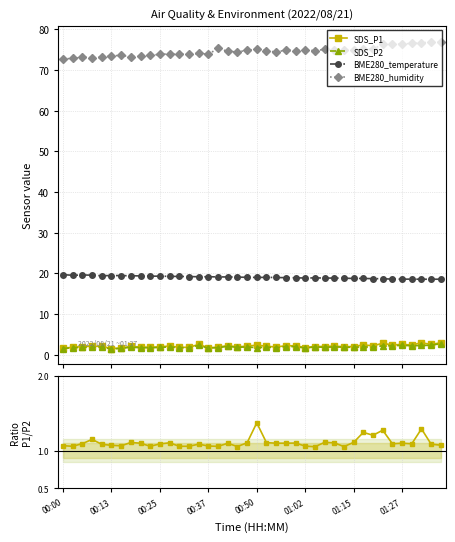

The value of SDS_P2 at 36 is 2.2. True or false?

True